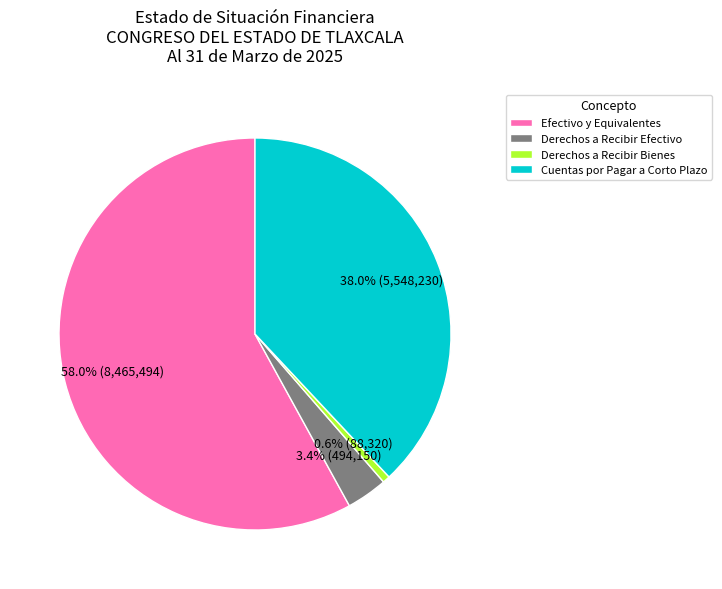

Approximately how many times larger is the value at Derechos a Recibir Efectivo compared to Cuentas por Pagar a Corto Plazo?

0.1